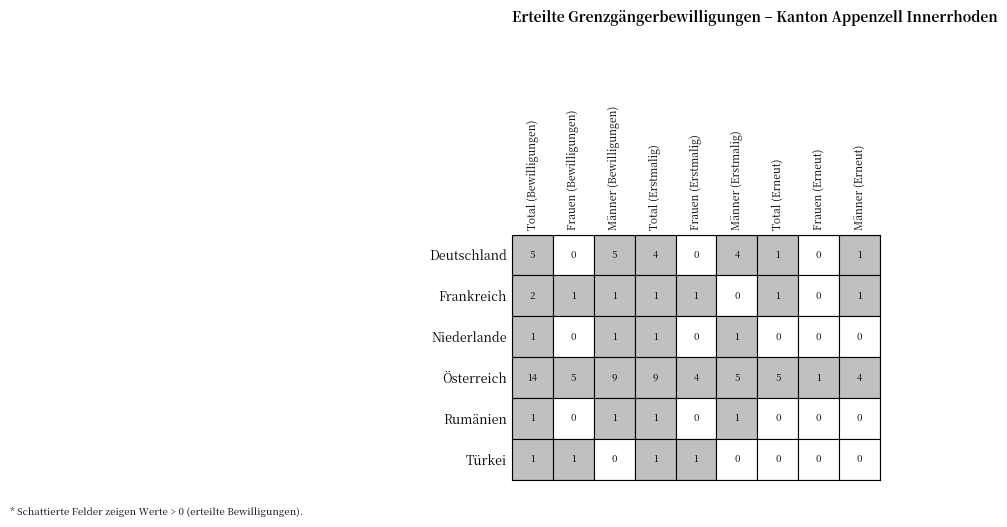

Reading left to right, extract all data points from this chart.

Deutschland: 5	0	5	4	0	4	1	0	1
Frankreich: 2	1	1	1	1	0	1	0	1
Niederlande: 1	0	1	1	0	1	0	0	0
Österreich: 14	5	9	9	4	5	5	1	4
Rumänien: 1	0	1	1	0	1	0	0	0
Türkei: 1	1	0	1	1	0	0	0	0